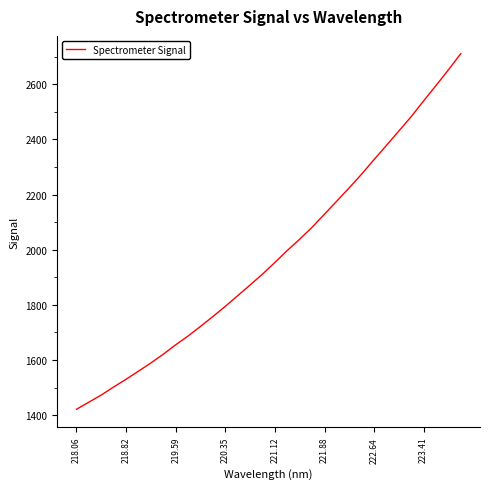

What is the greatest value displayed?

2710.8